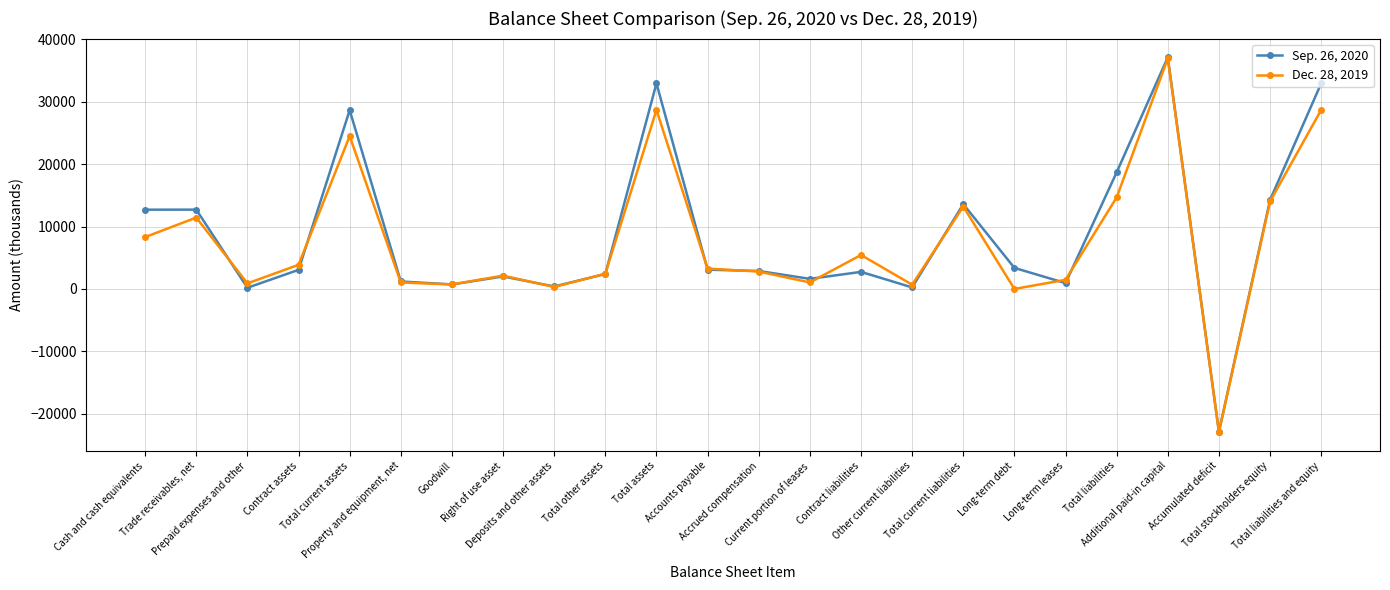

What are all the series names shown in the legend?

Sep. 26, 2020, Dec. 28, 2019